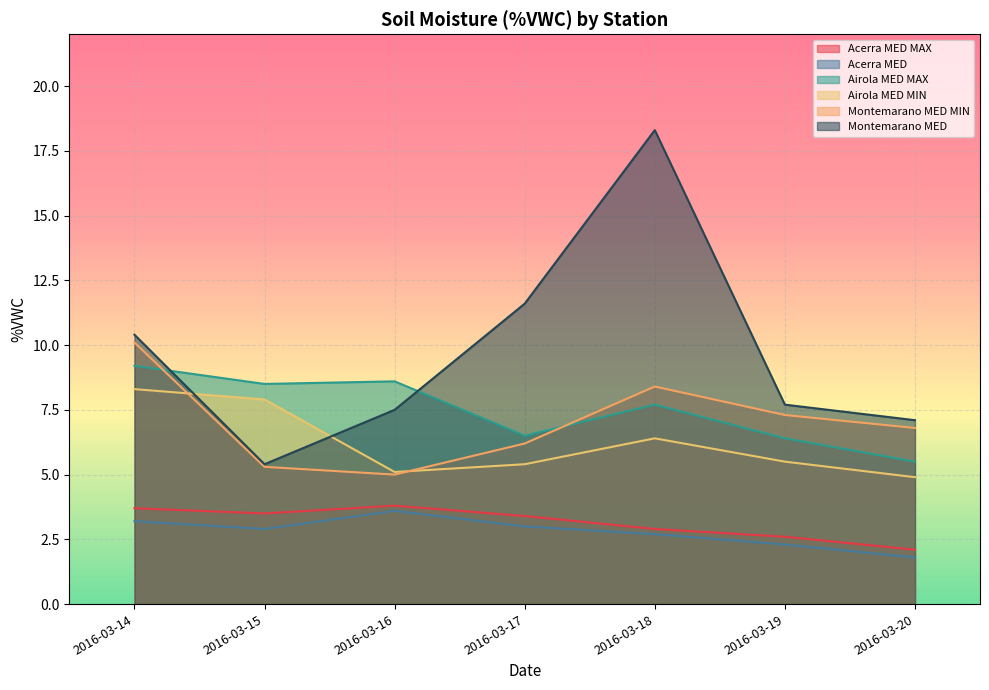

What is the minimum value for Airola MED MIN?

4.9